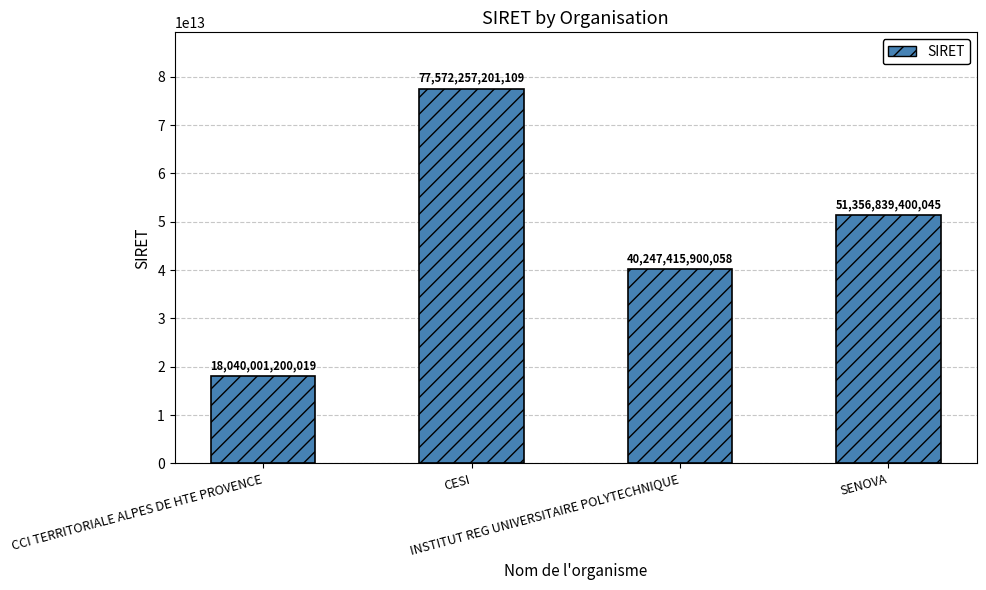

How many values are below 51356839400045?

2